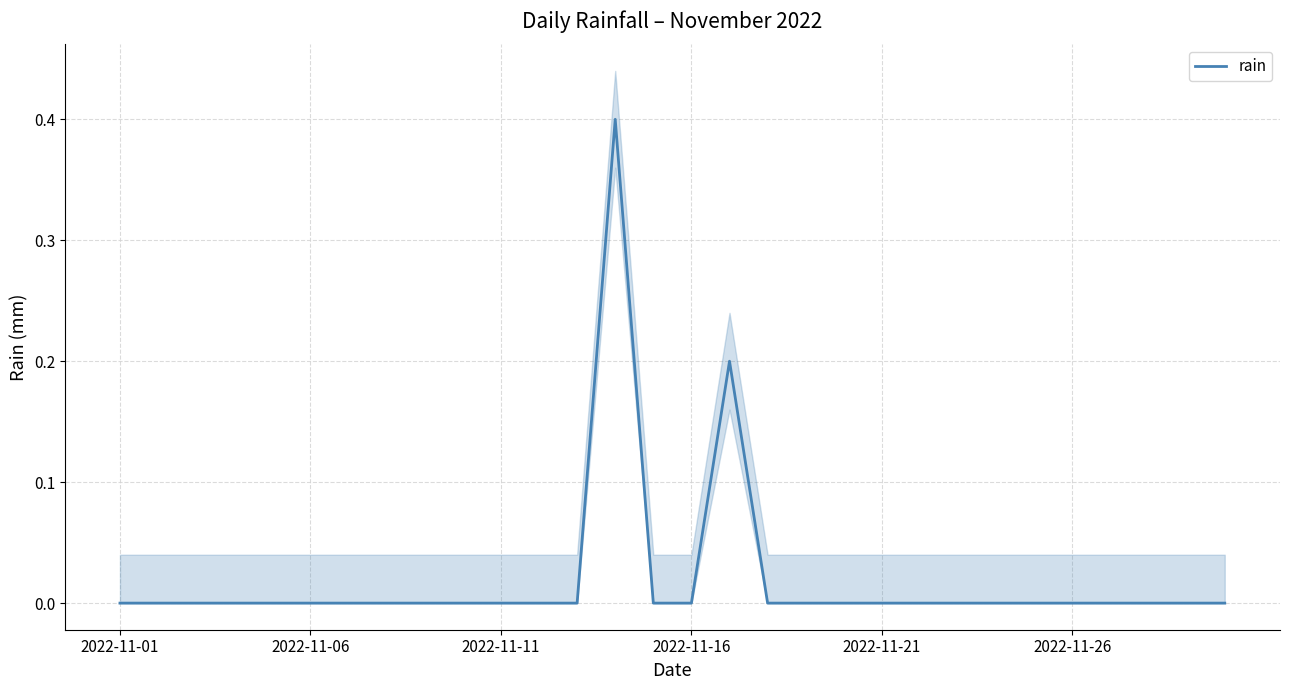

What is the sum of all values?

0.6